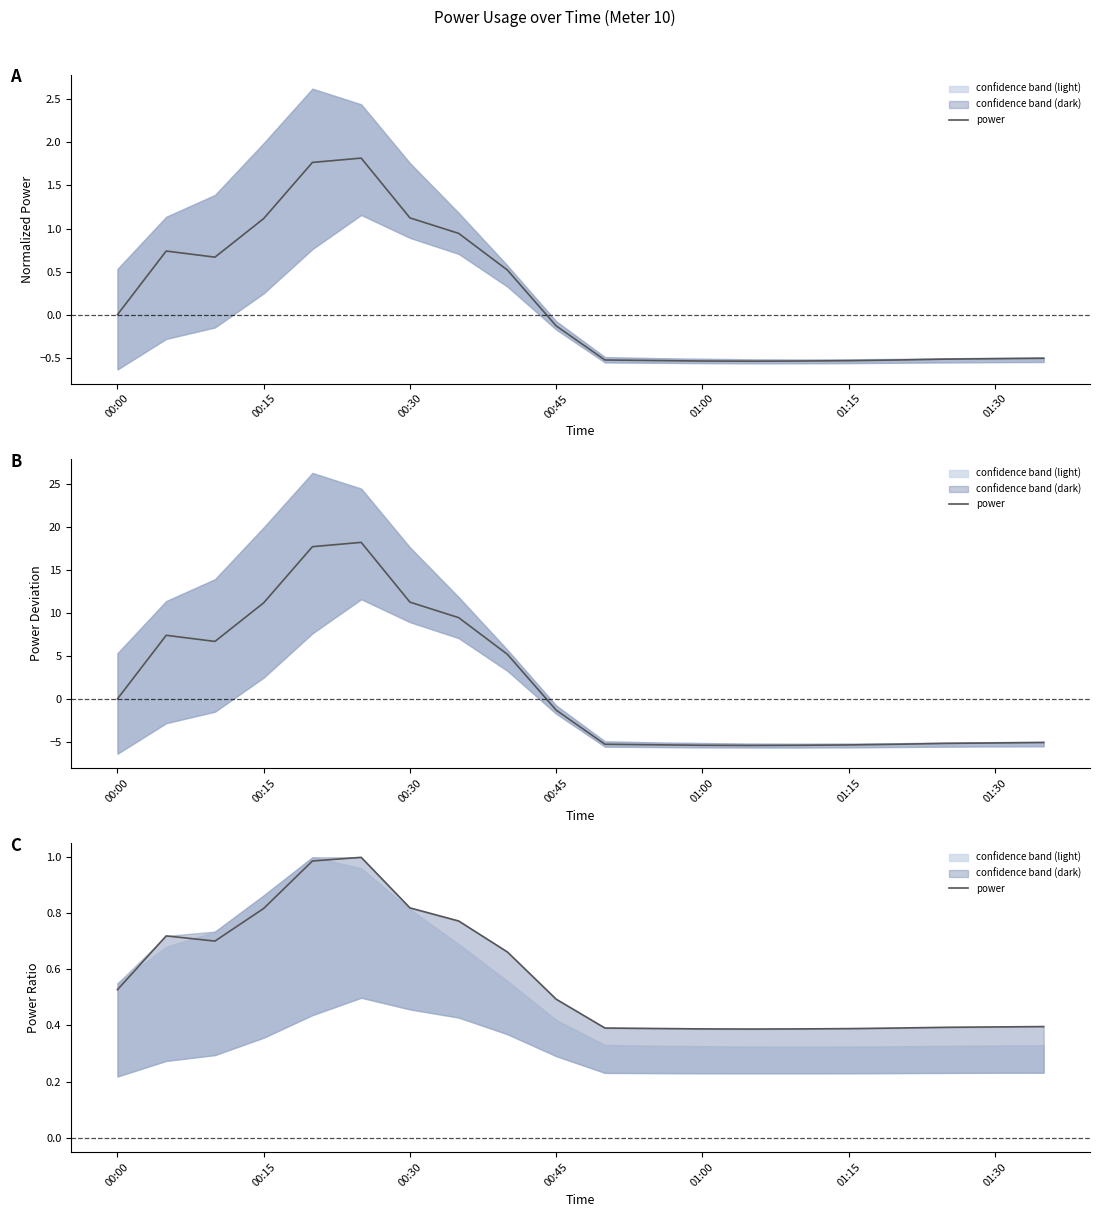

How many interior local peaks (higher than both neighbors) does the data have?

2